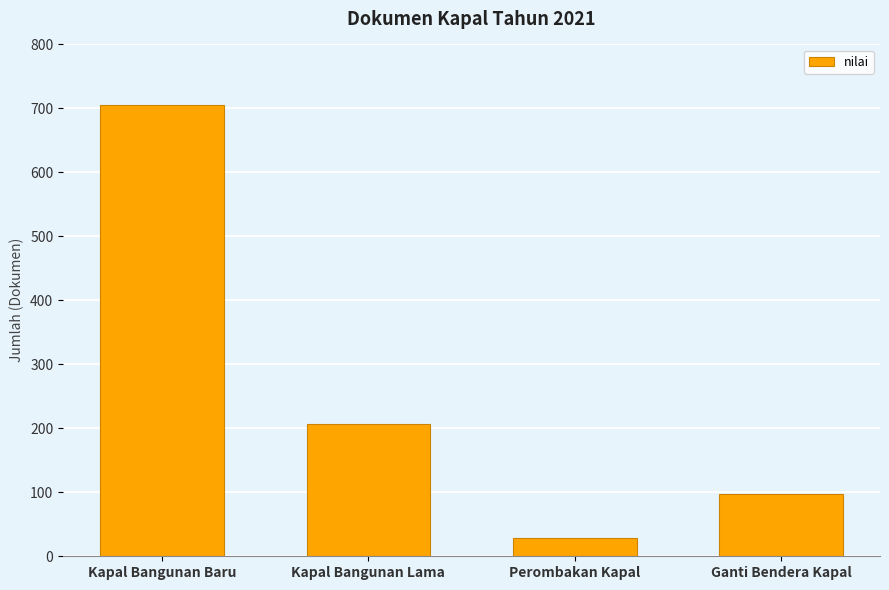

Rank the categories by value from lowest to highest.

Perombakan Kapal, Ganti Bendera Kapal, Kapal Bangunan Lama, Kapal Bangunan Baru